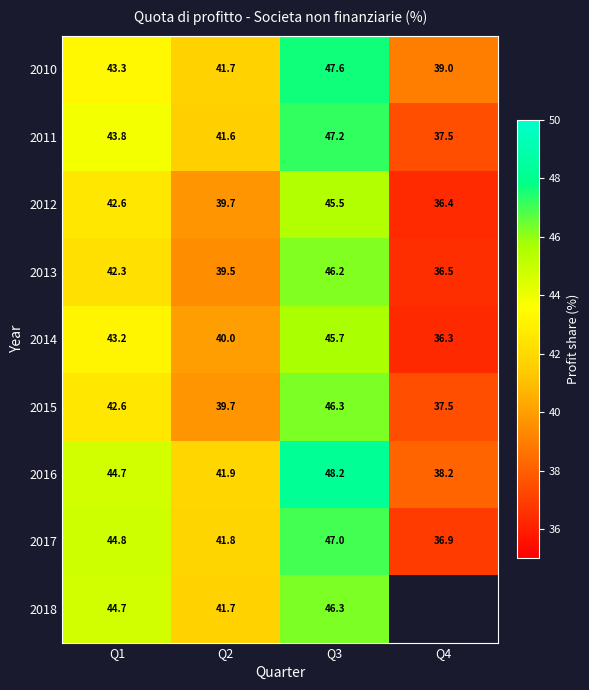

True or false: 2012 has a value of 17.2 at Q3.

False